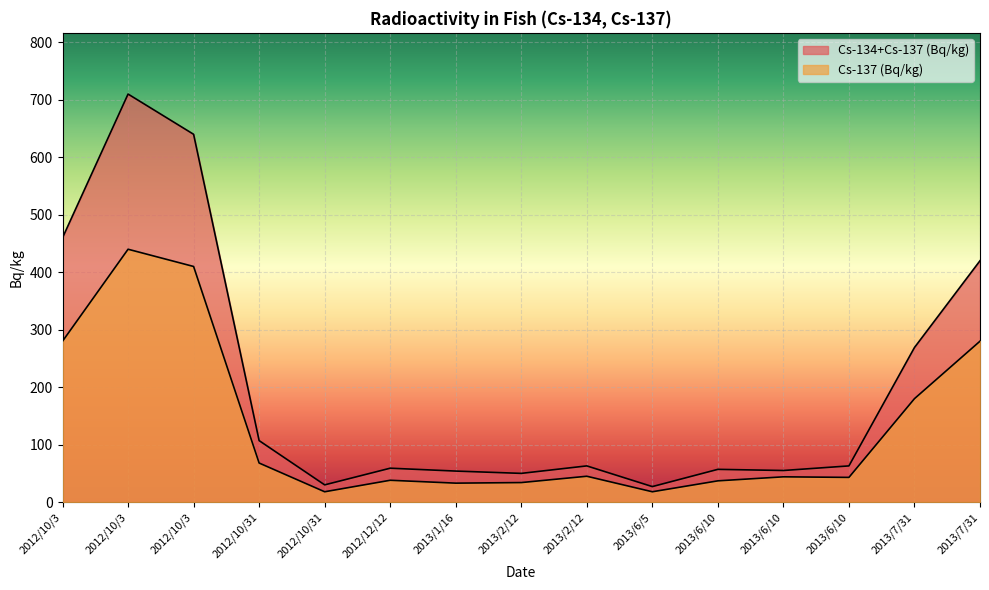

Does the chart display data point markers on the line(s)?

No